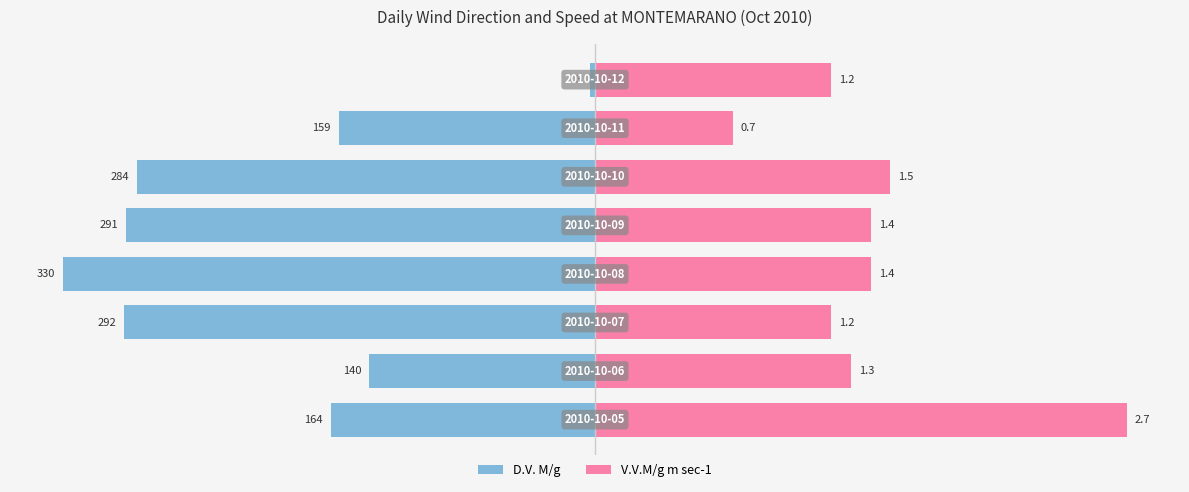

True or false: V.V.M/g m sec-1 has a value of 26.9 at 5.

False